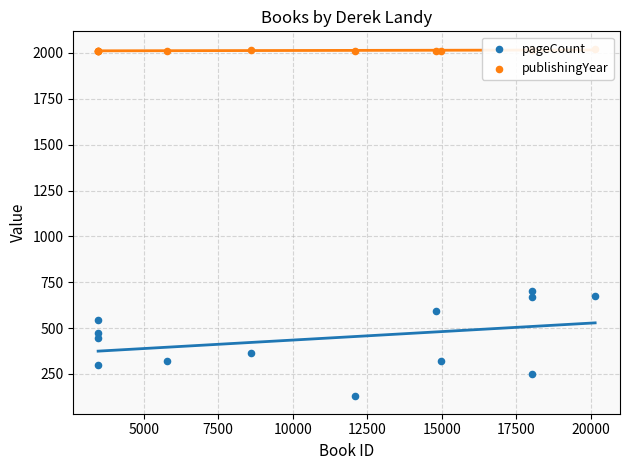

What are all the series names shown in the legend?

pageCount, publishingYear